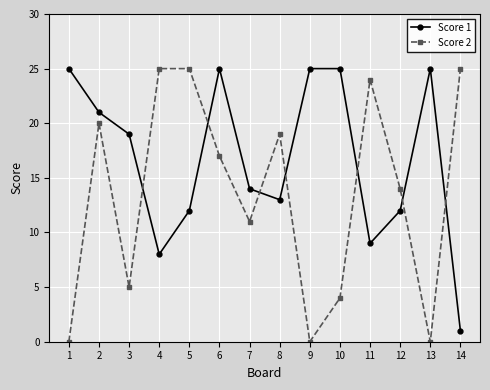

The Score 2 series shows 4 at 2. True or false?

False